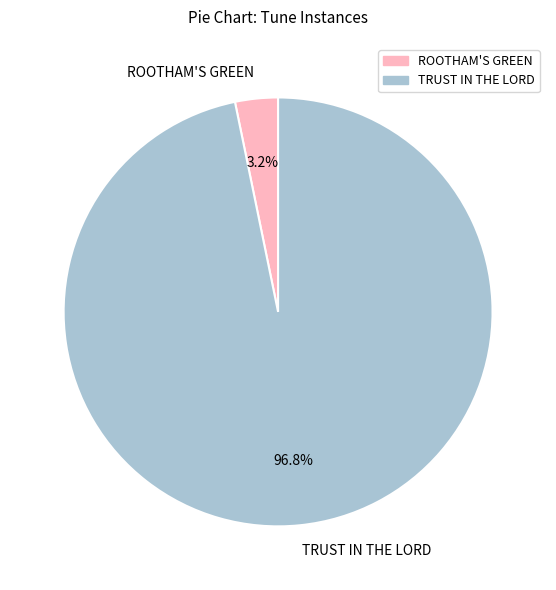

What is the majority slice?

TRUST IN THE LORD